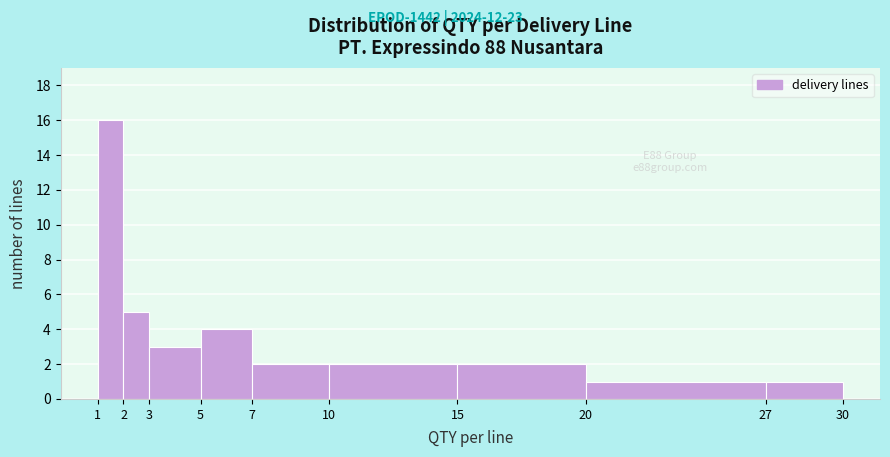

Over which range of the x-axis is the bar tallest?

1 to 2